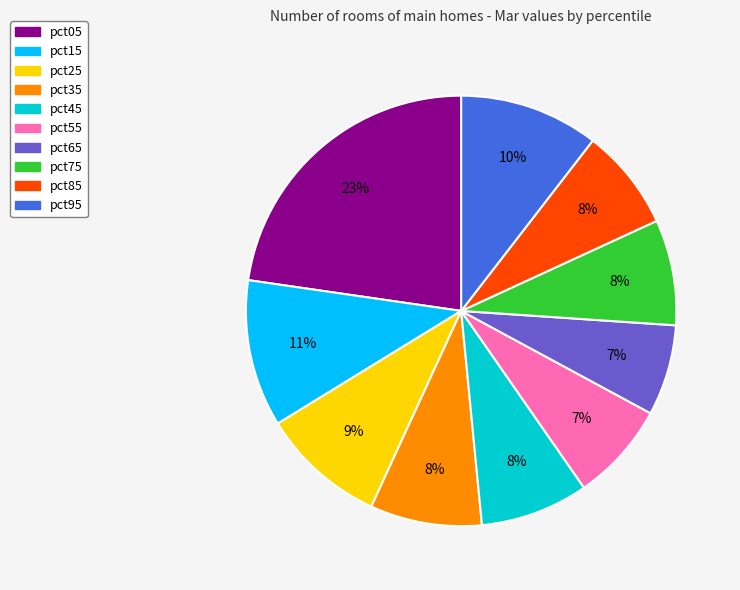

To the nearest percent, what is the difference between the largest and smallest slice percentages?

16%